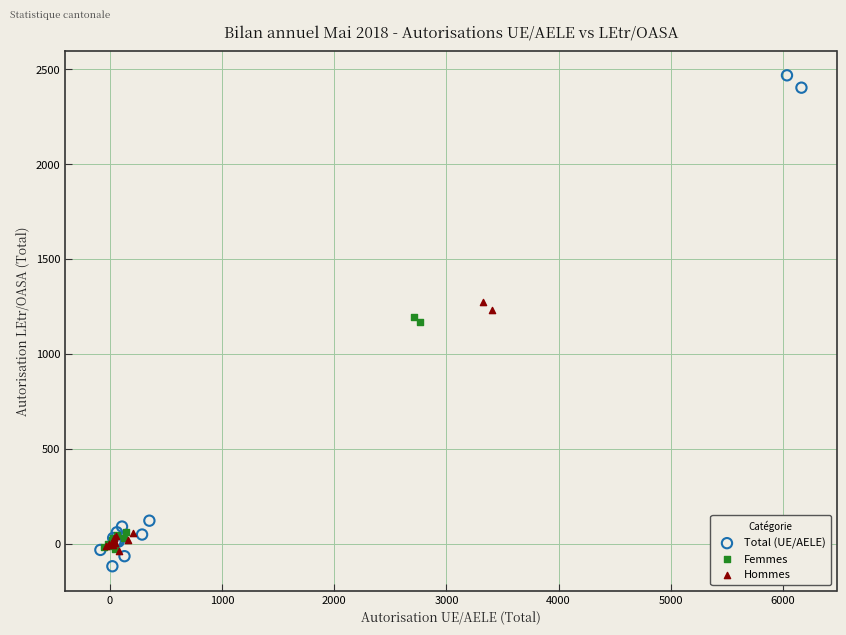

Which series contains the lowest Y value?

Total (UE/AELE)